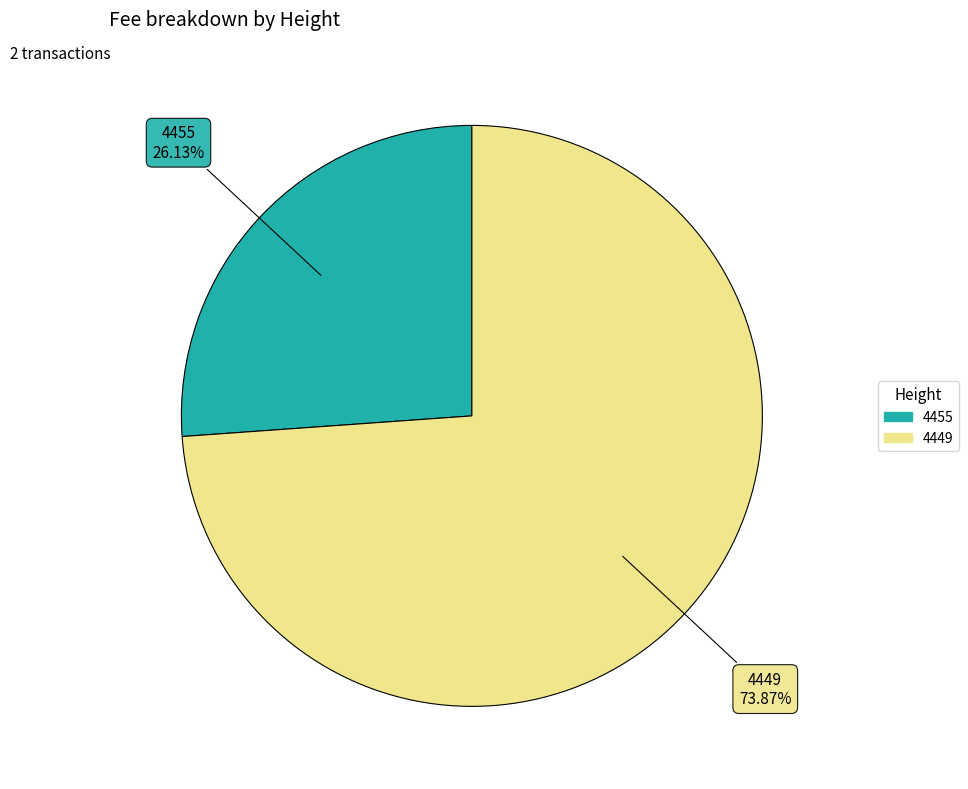

True or false: 4449 accounts for 60% of the total.

False